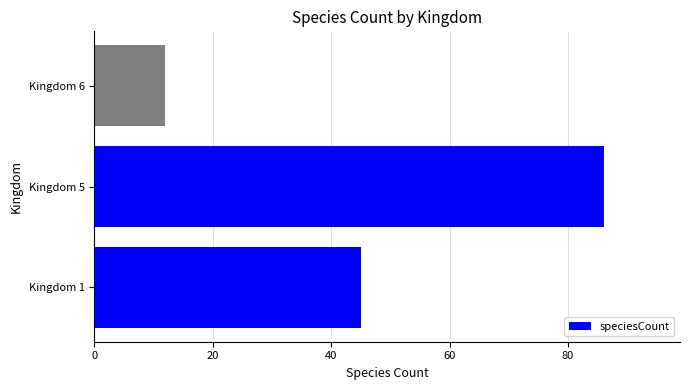

Reading bottom to top, what are all the values shown in this chart?

Kingdom 1=45	Kingdom 5=86	Kingdom 6=12